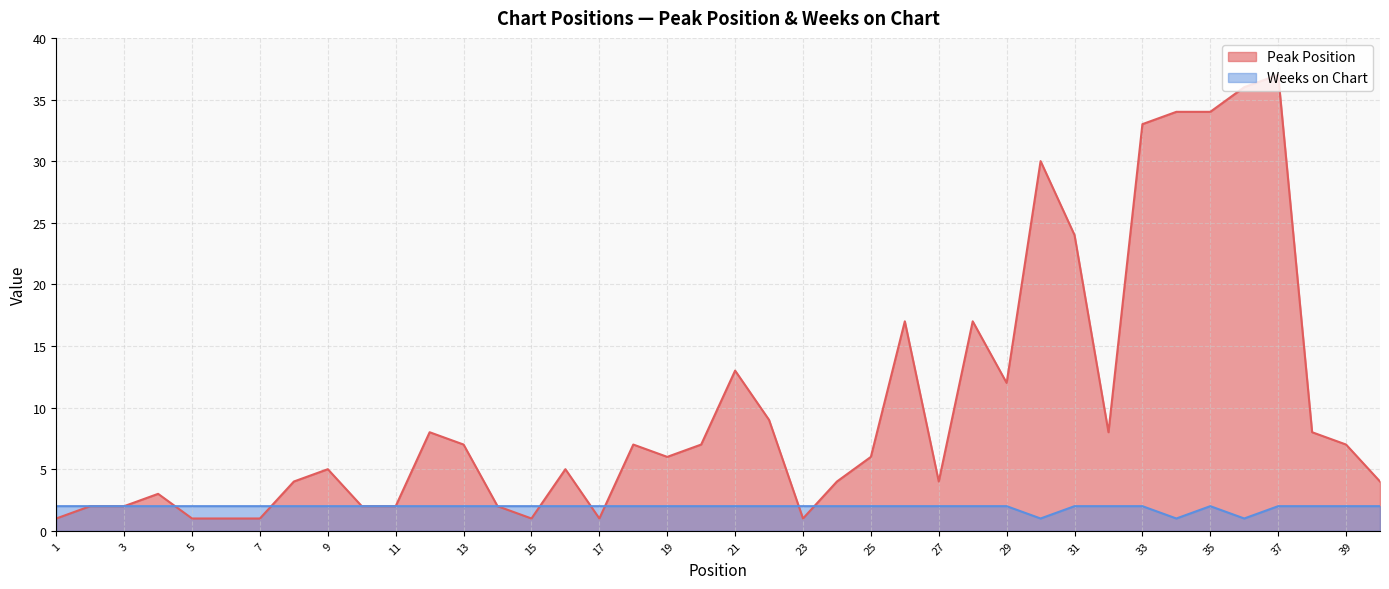

Which series ends up on top after the final intersection of Weeks on Chart and Peak Position?

Peak Position